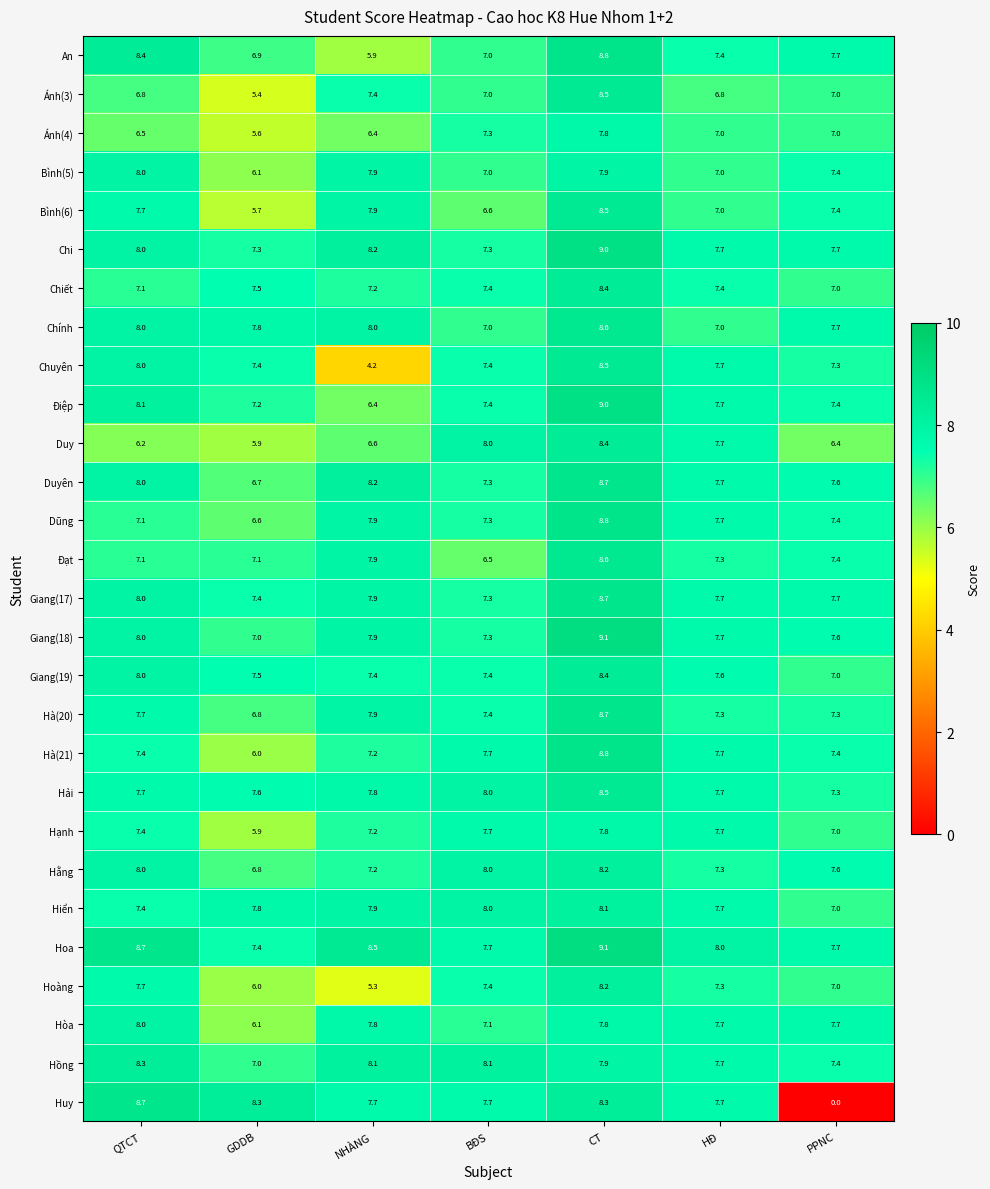

What value does the Chuyên series have at CT?

8.5